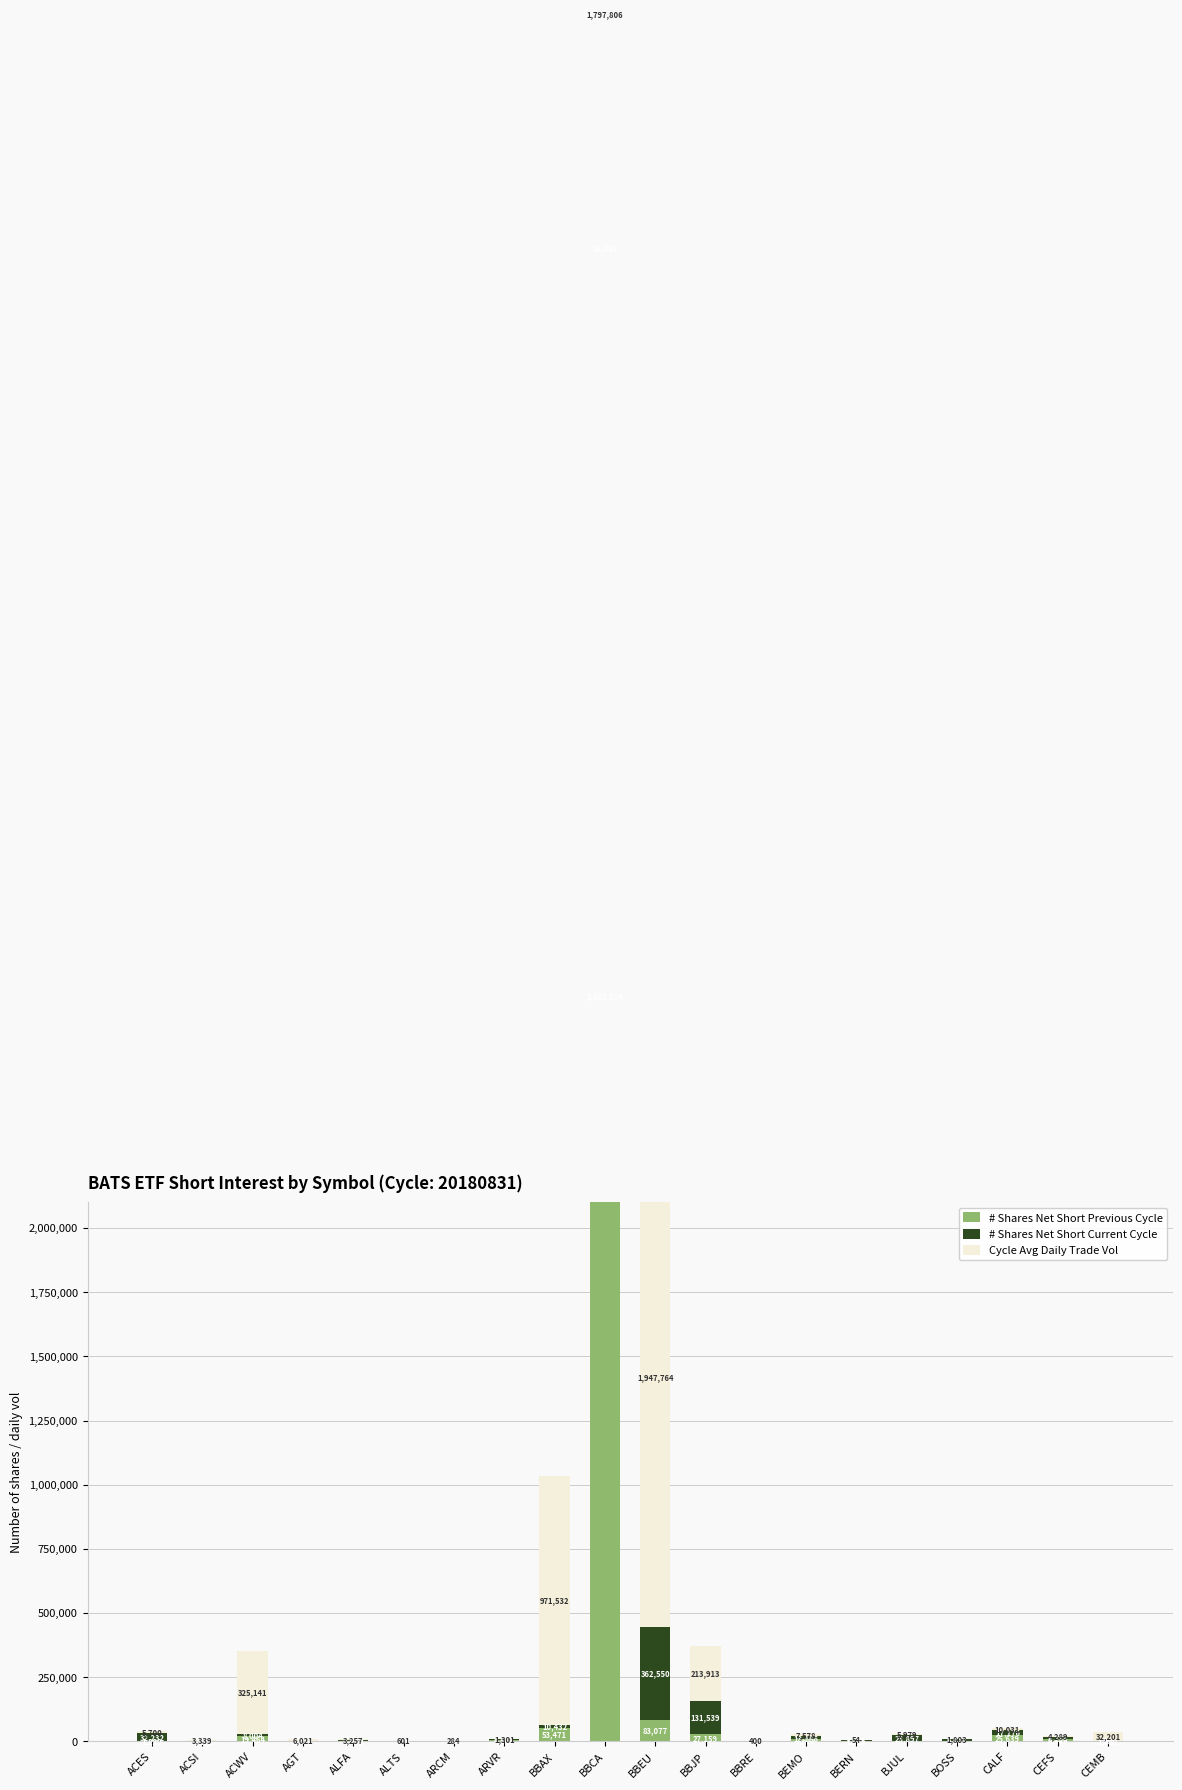

At which label does Cycle Avg Daily Trade Vol reach its peak?

BBEU